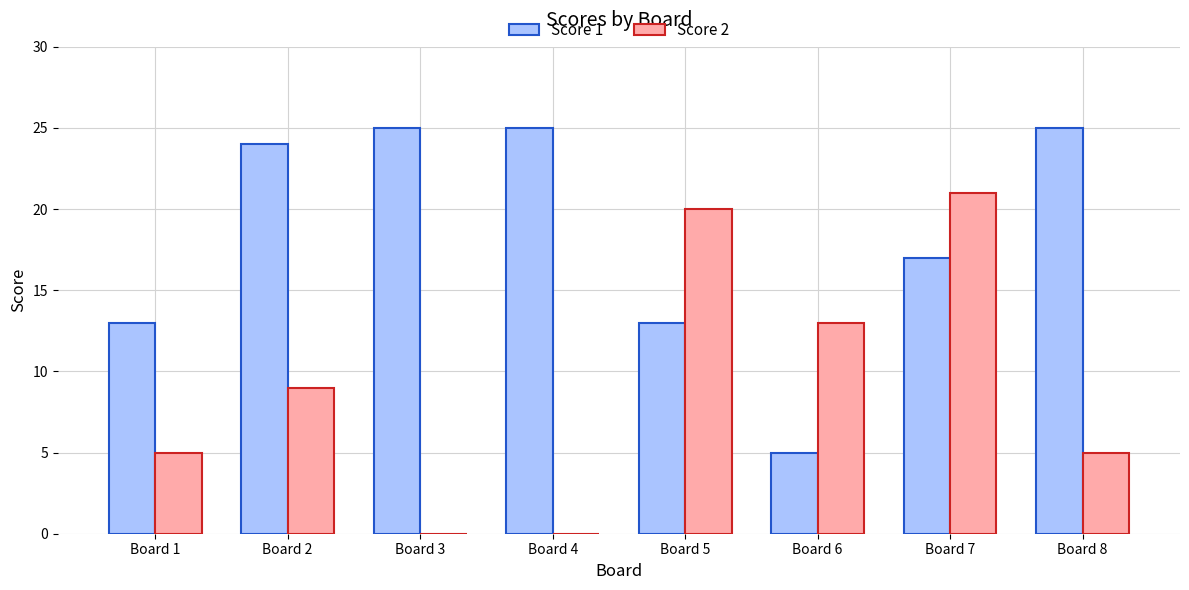

How many series are shown in this chart?

2